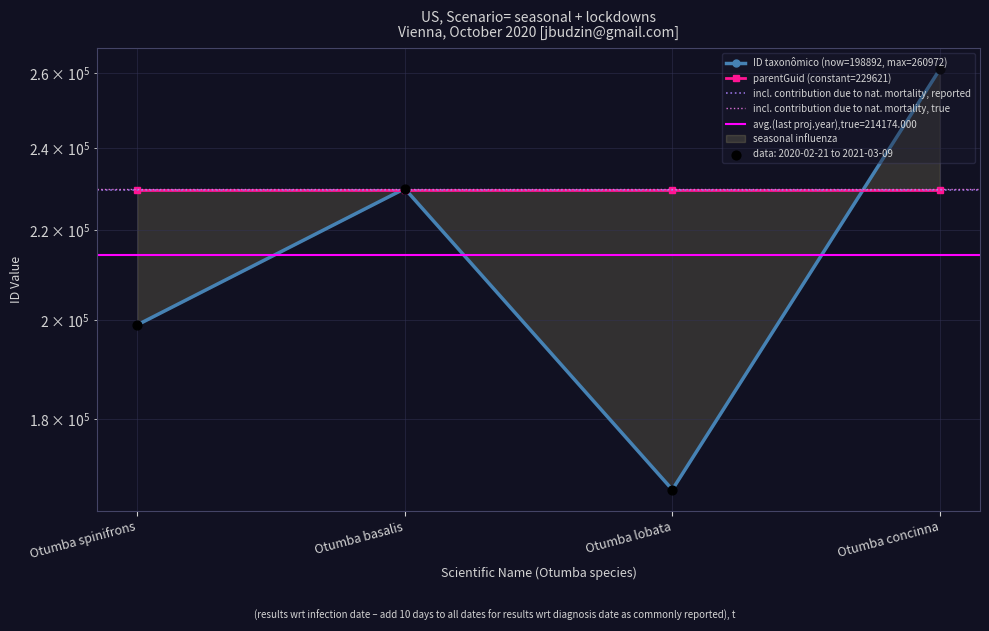

What is the ratio of the value at Otumba concinna to the value at Otumba spinifrons?

1.3